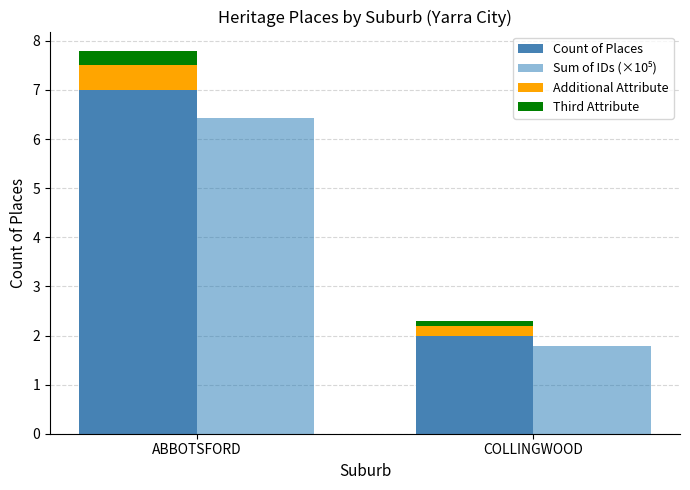

Does the chart contain stacked bars?

No